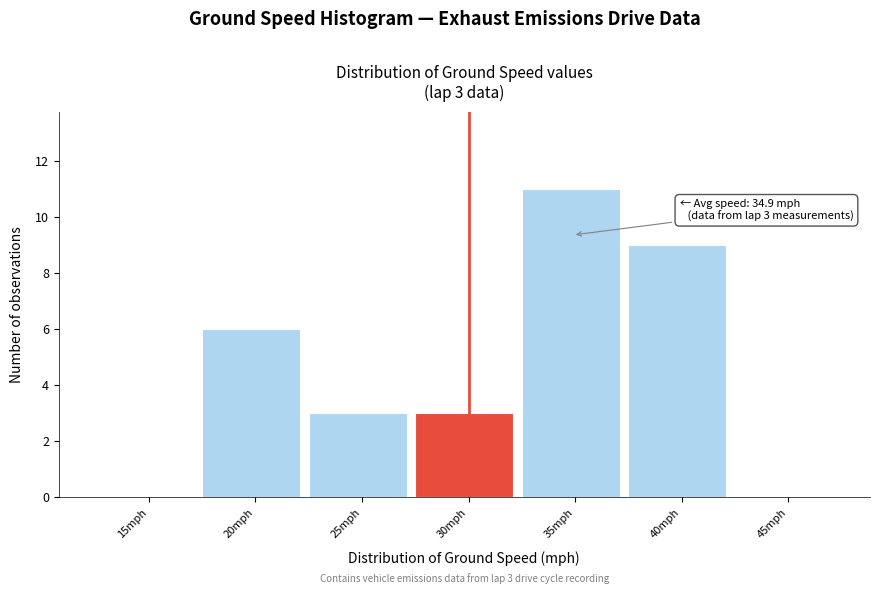

Reading left to right, list all the values displayed in this chart.

15mph=0	20mph=6	25mph=3	30mph=3	35mph=11	40mph=9	45mph=0